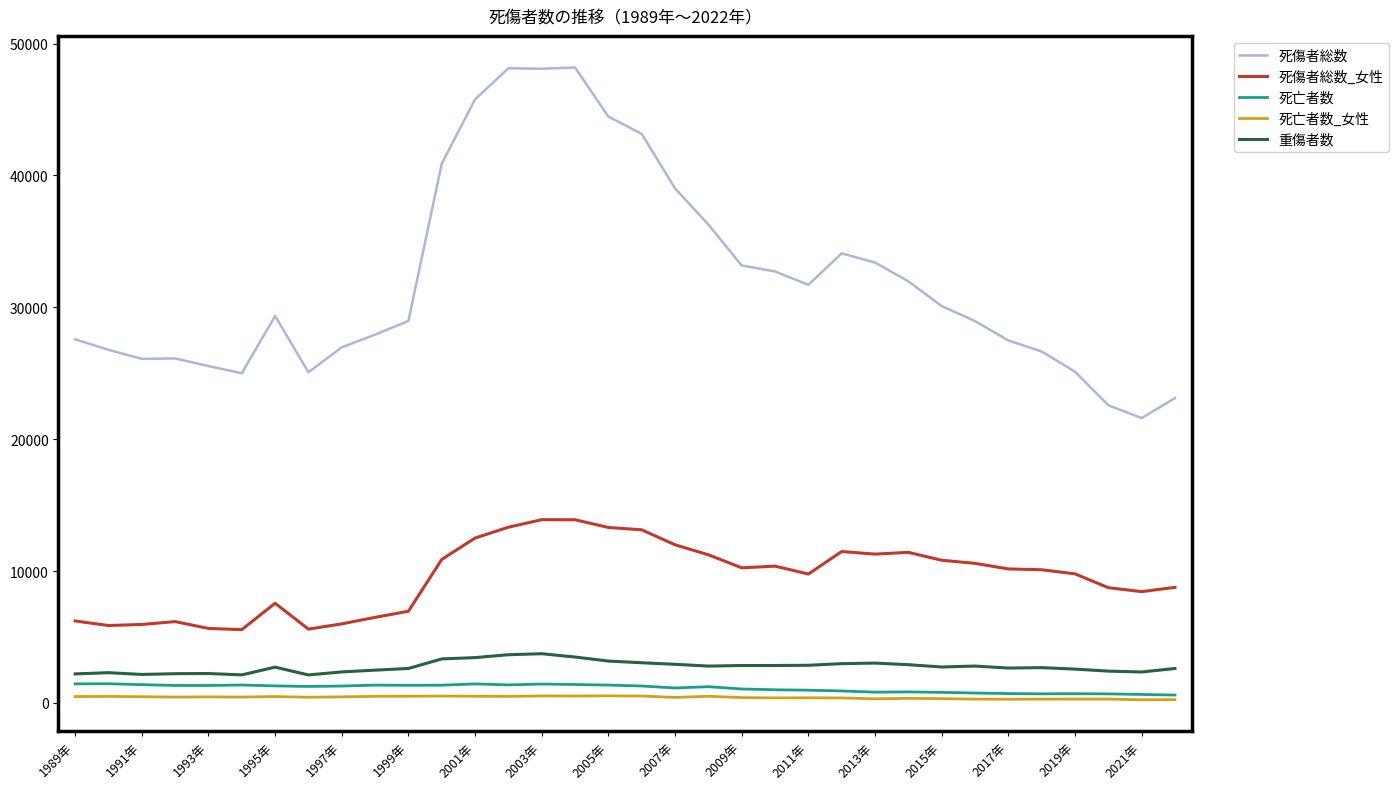

Which series has the largest total across all categories?

死傷者総数